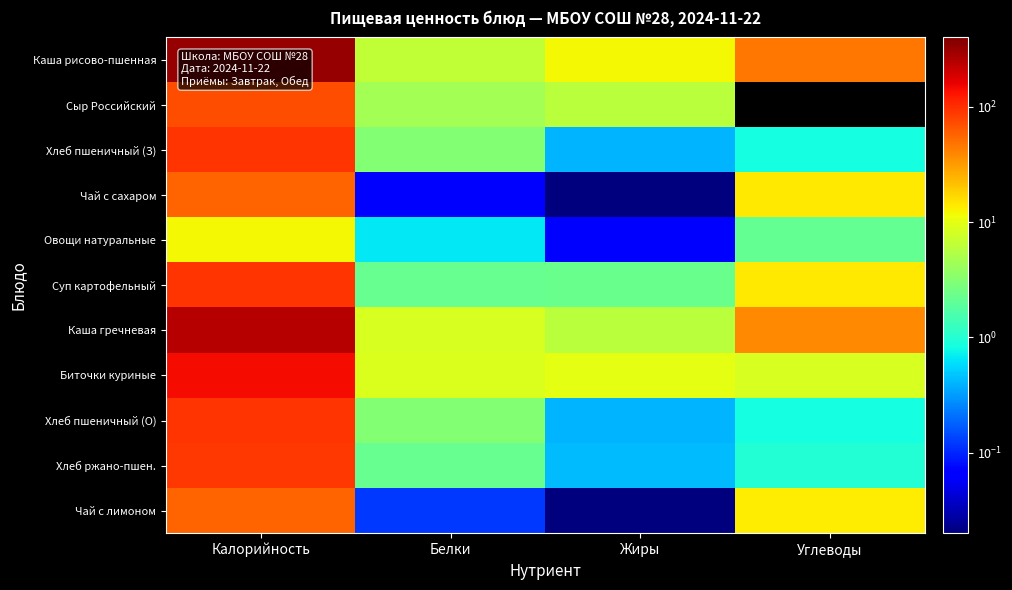

Which category has the highest value in the Каша рисово-пшенная series?

Калорийность